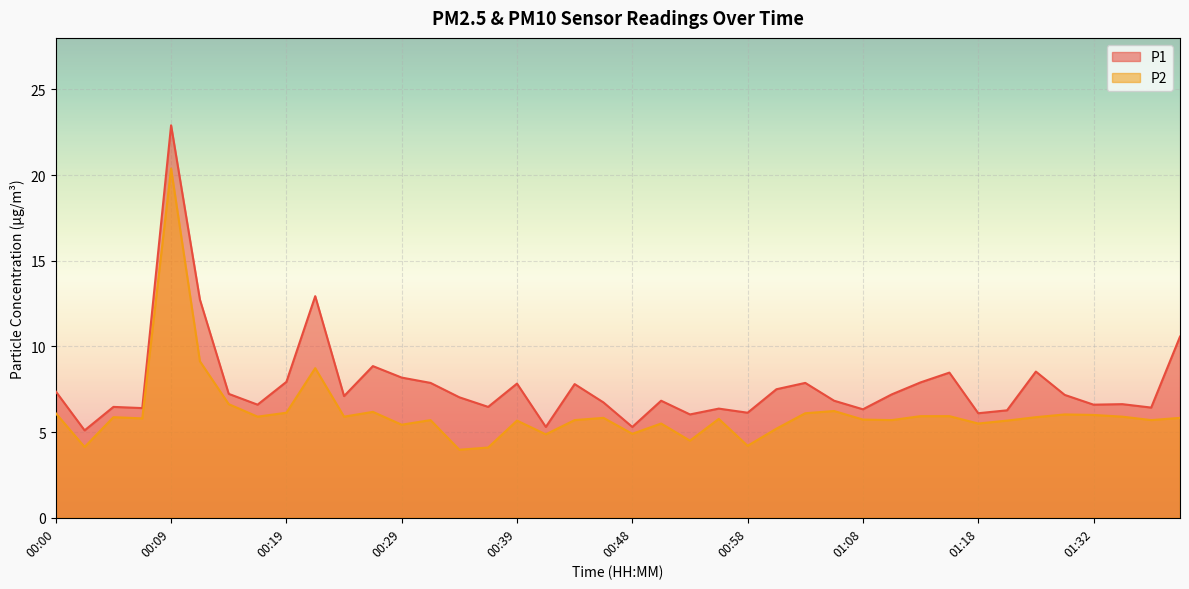

At which category does P2 reach its first local peak?

00:05